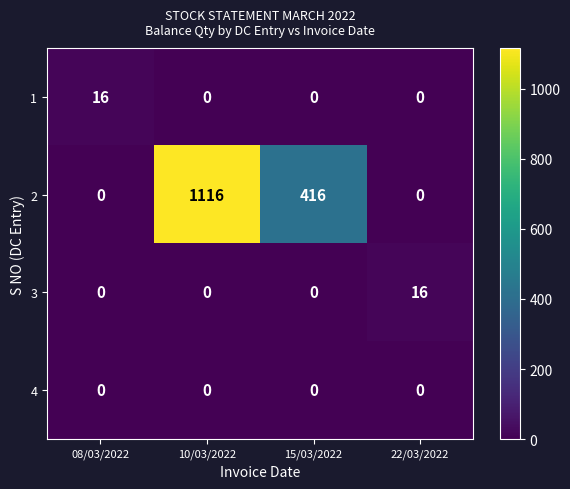

Which label corresponds to the largest value in the chart?

10/03/2022